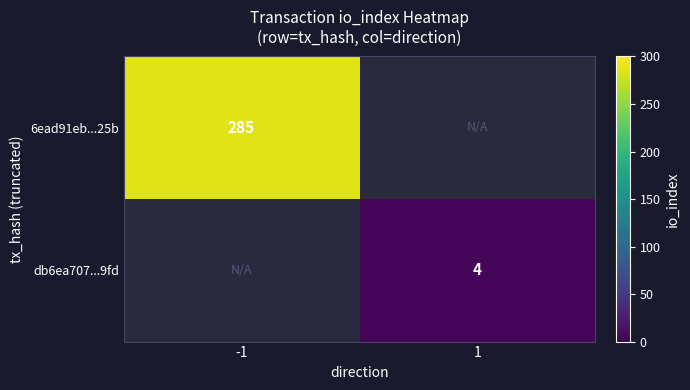

At how many categories does at least one series exceed 83?

1